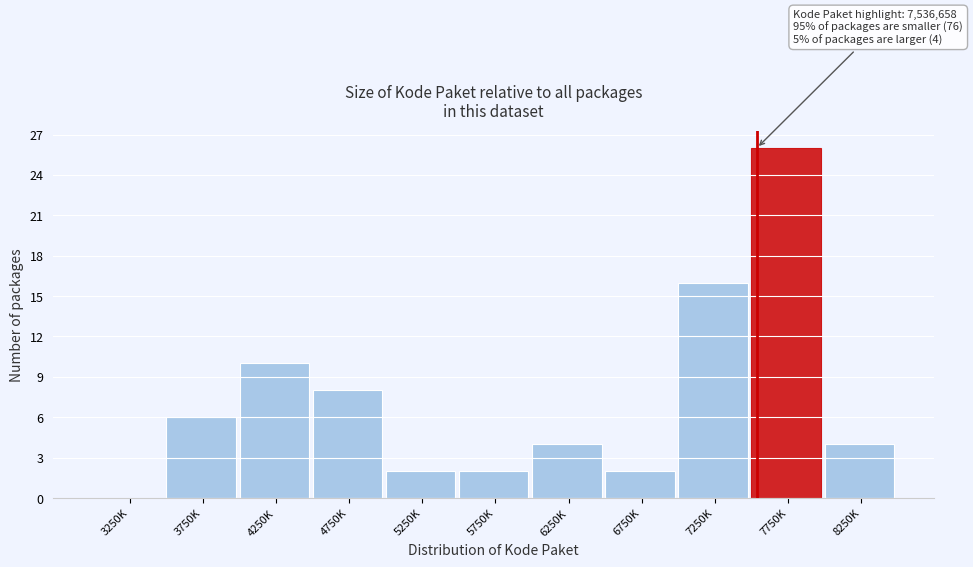

Reading right to left, what are all the values shown in this chart?

8250K=4	7750K=26	7250K=16	6750K=2	6250K=4	5750K=2	5250K=2	4750K=8	4250K=10	3750K=6	3250K=0